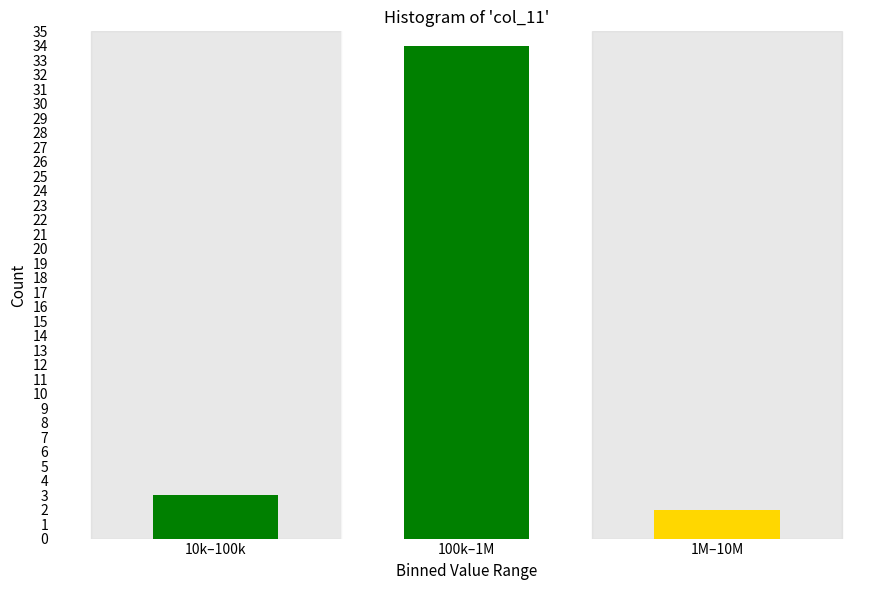

Reading right to left, transcribe all the data shown in this chart.

2	34	3